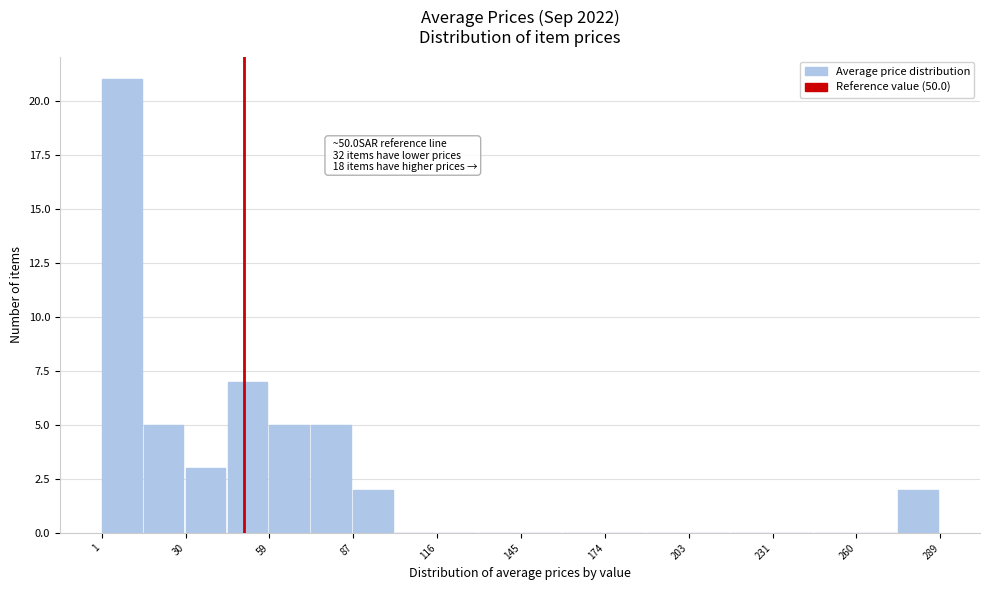

Read against the x-axis, roughly where is the centre of the tallest bar?

10